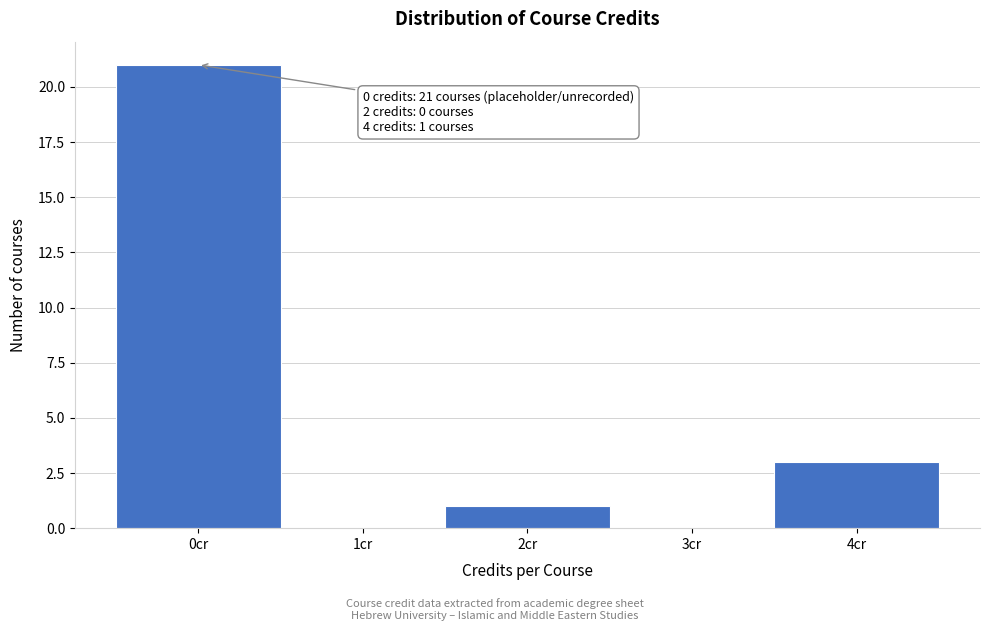

Reading left to right, extract all data points from this chart.

0cr=21	1cr=0	2cr=1	3cr=0	4cr=3